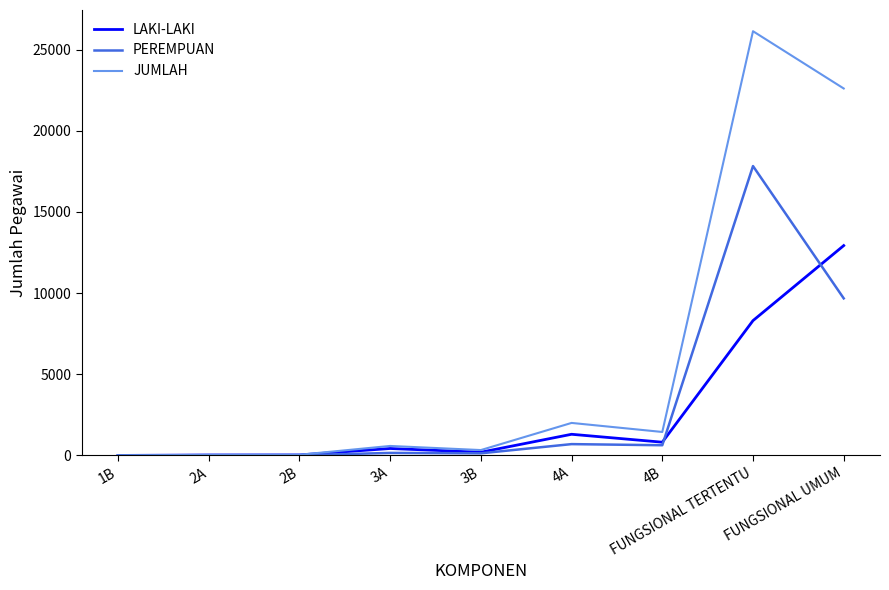

The value of PEREMPUAN at FUNGSIONAL UMUM is 4911. True or false?

False